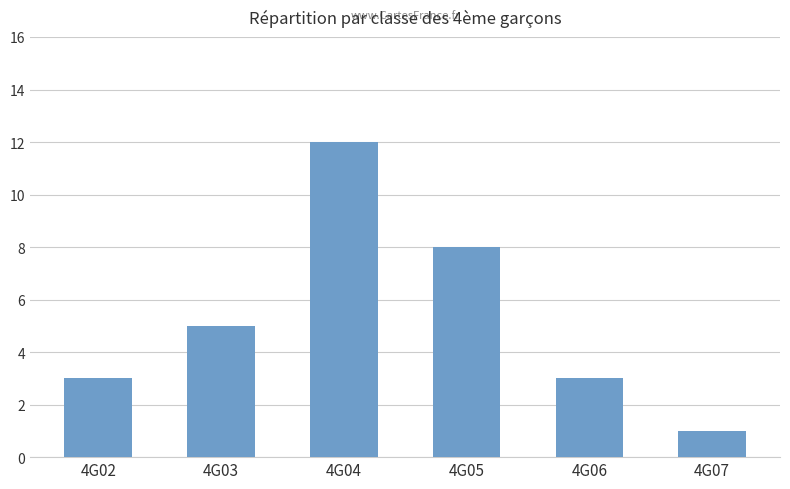

How many data points are less than 5?

3